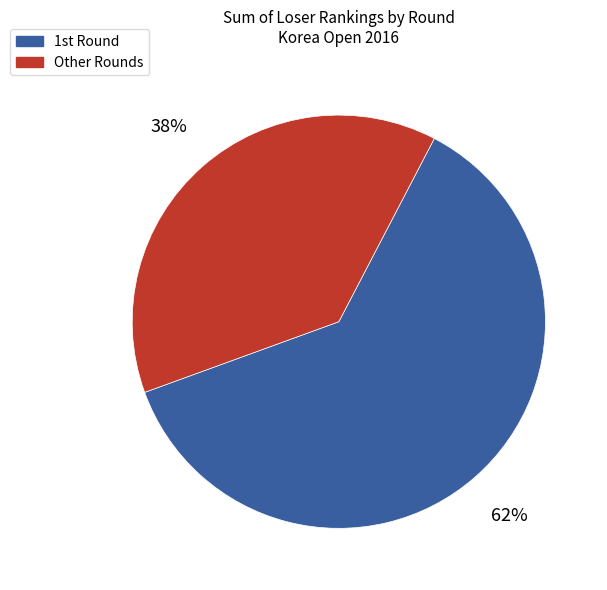

To the nearest percent, what is the difference between the largest and smallest slice percentages?

24%